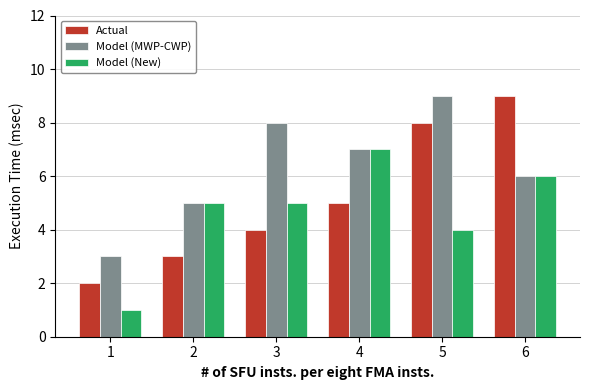

Reading left to right, list all the values displayed in this chart.

Actual: 1=2	2=3	3=4	4=5	5=8	6=9
Model (MWP-CWP): 1=3	2=5	3=8	4=7	5=9	6=6
Model (New): 1=1	2=5	3=5	4=7	5=4	6=6